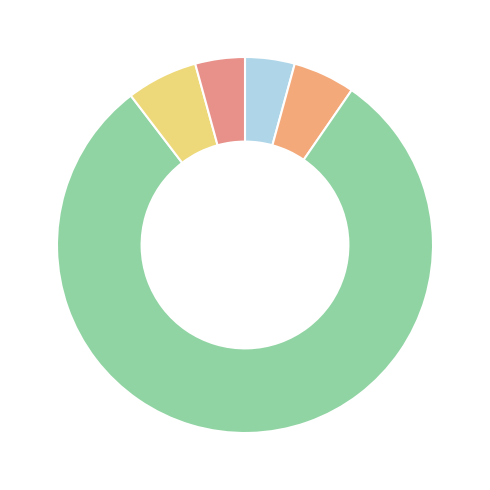

Count the number of slices in the pie.

5